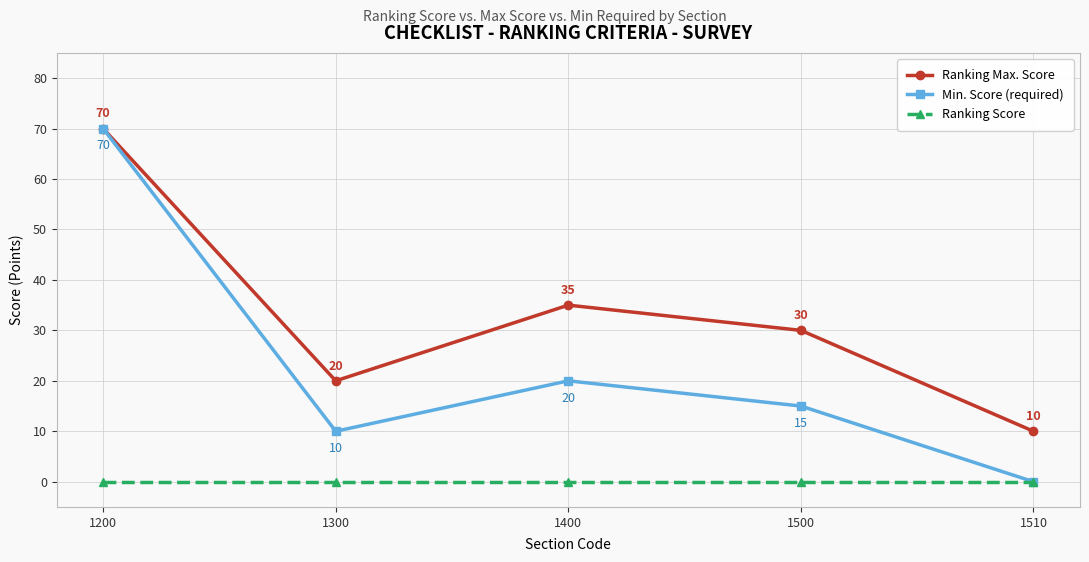

Rank the categories by Min. Score (required) value from lowest to highest.

1510, 1300, 1500, 1400, 1200